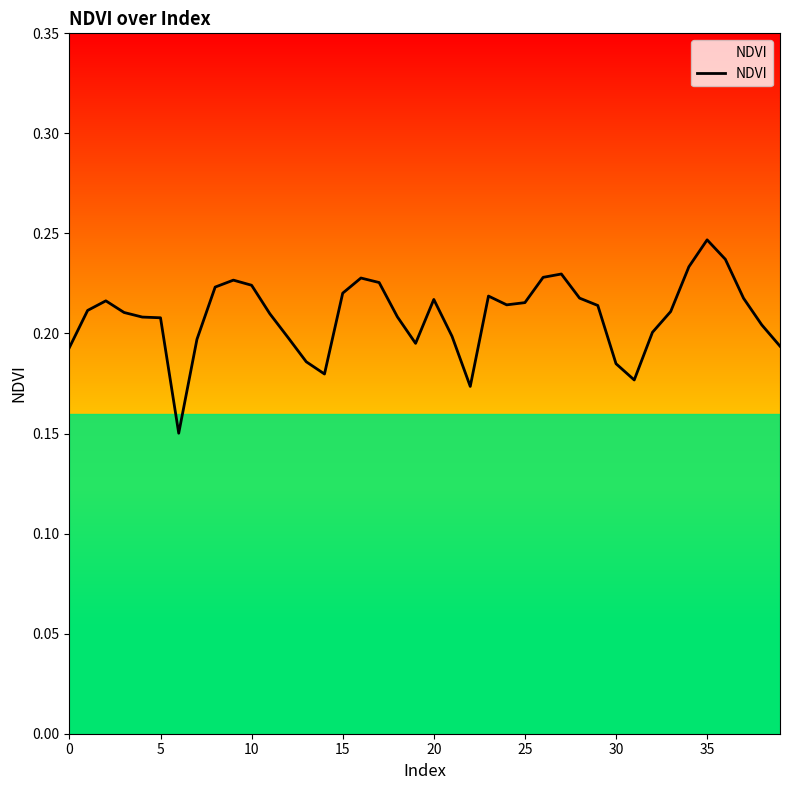

Is this an area chart (filled region under the line)?

No